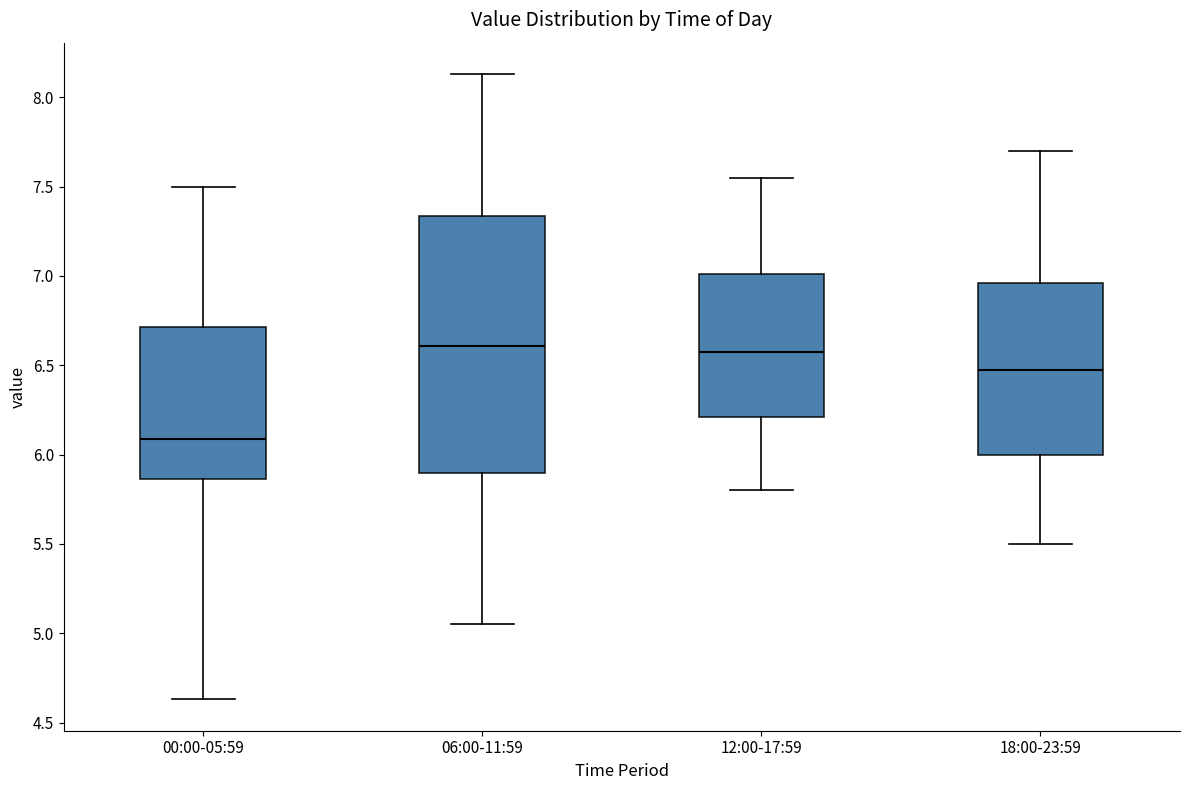

Which box is the tallest, from its lower edge to its upper edge?

06:00-11:59